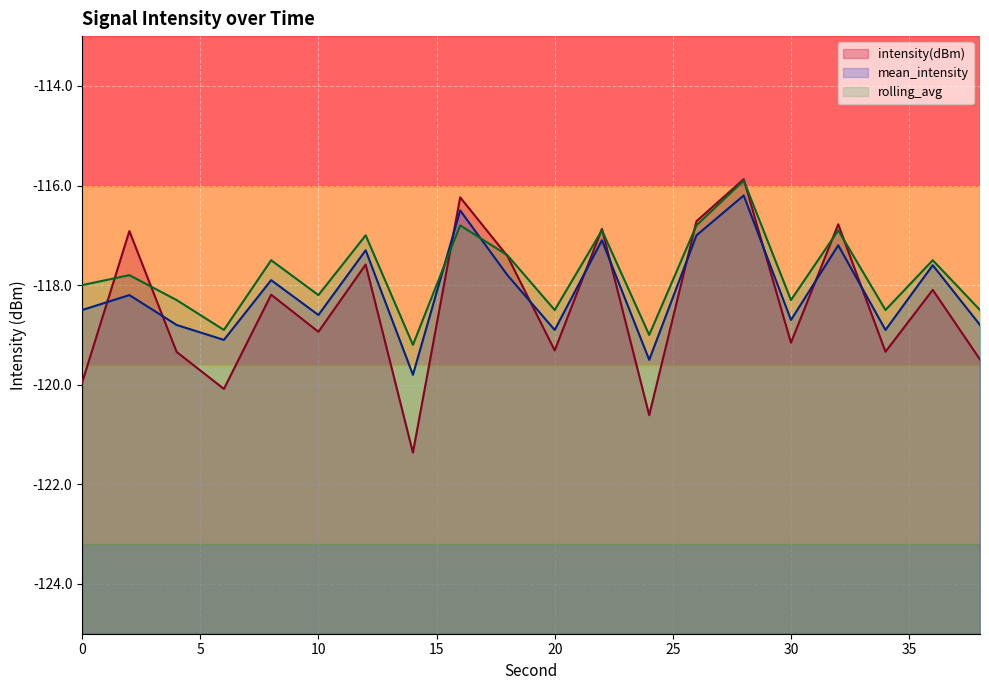

At how many categories does at least one series exceed -118?

10